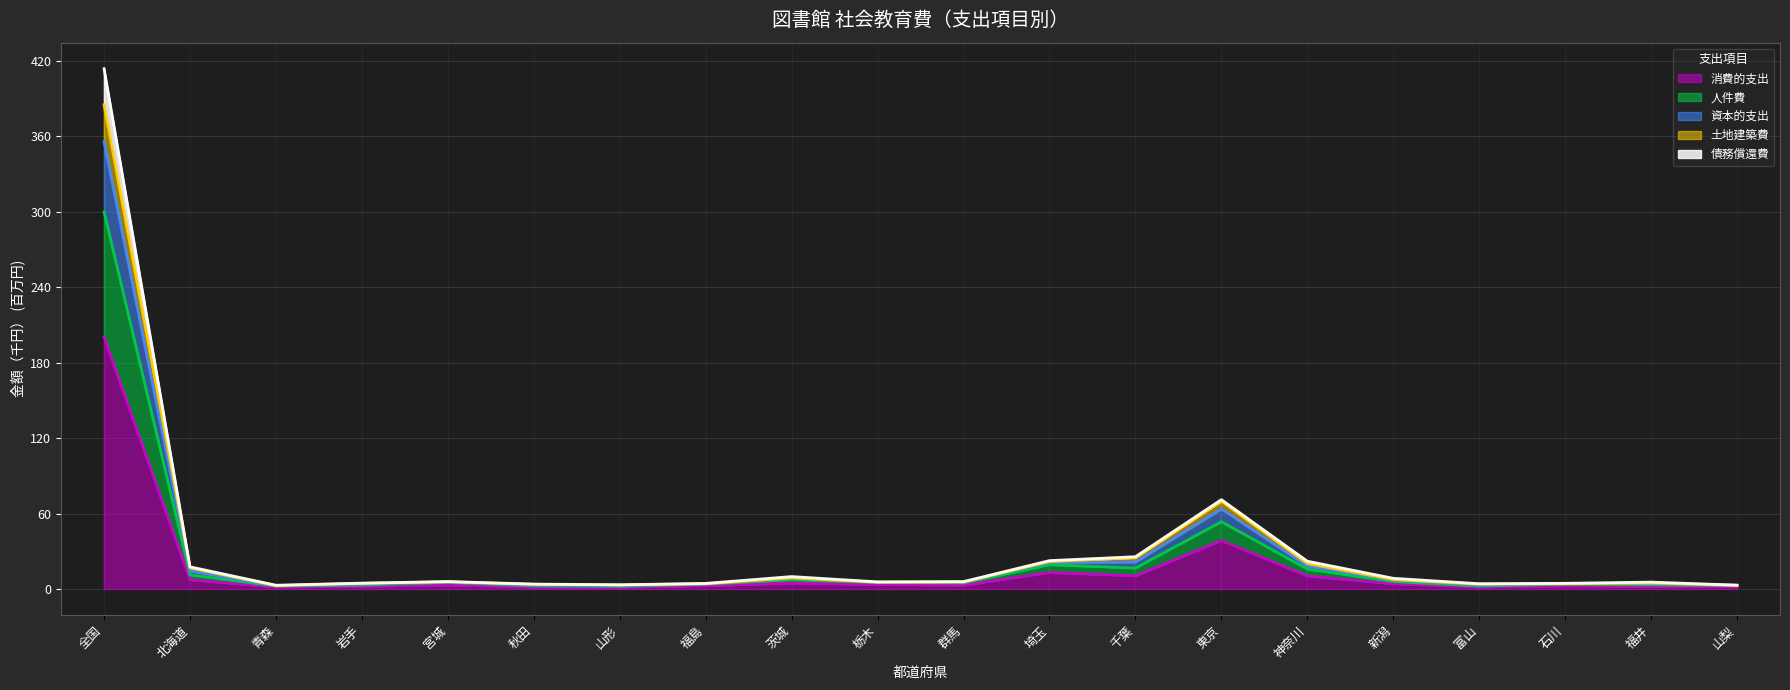

What is the value of the 資本的支出 point at the 12th from the left?

21.8